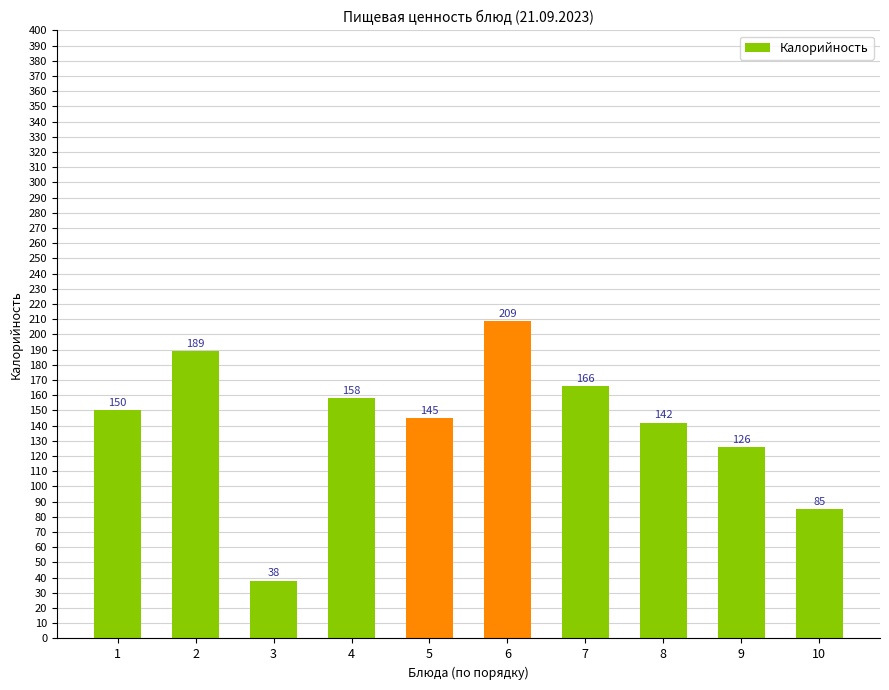

What is the sum of all values?

1408